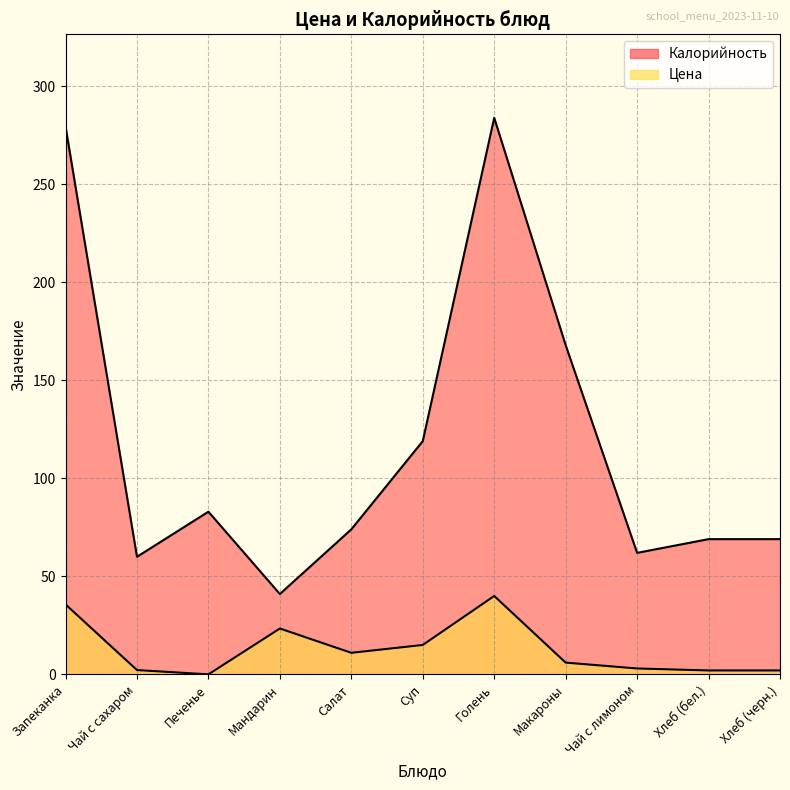

What is the greatest value displayed?

284.0